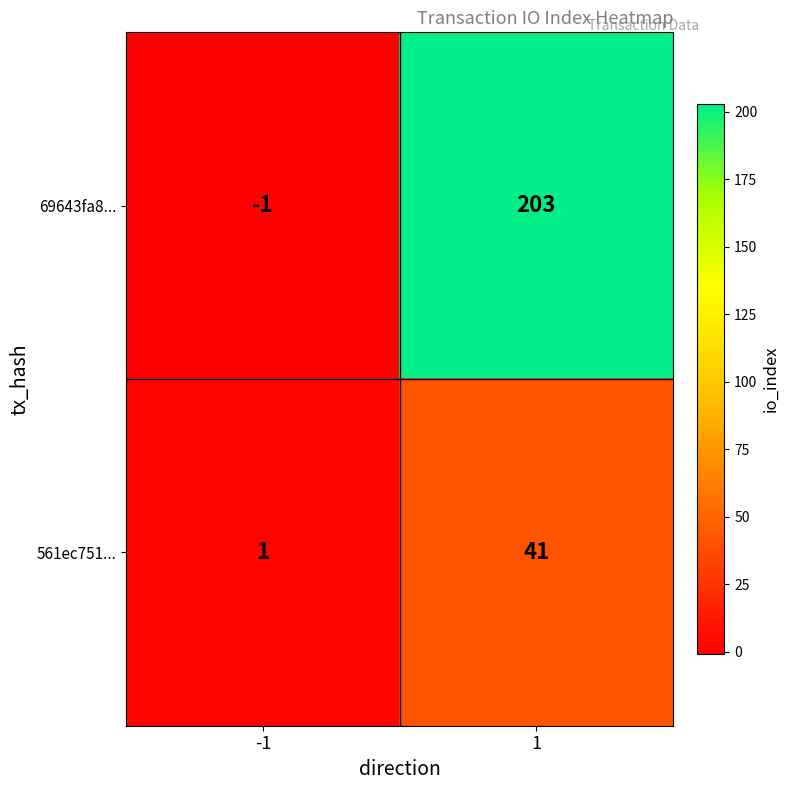

List the series in order of their peak value, lowest first.

561ec751..., 69643fa8...